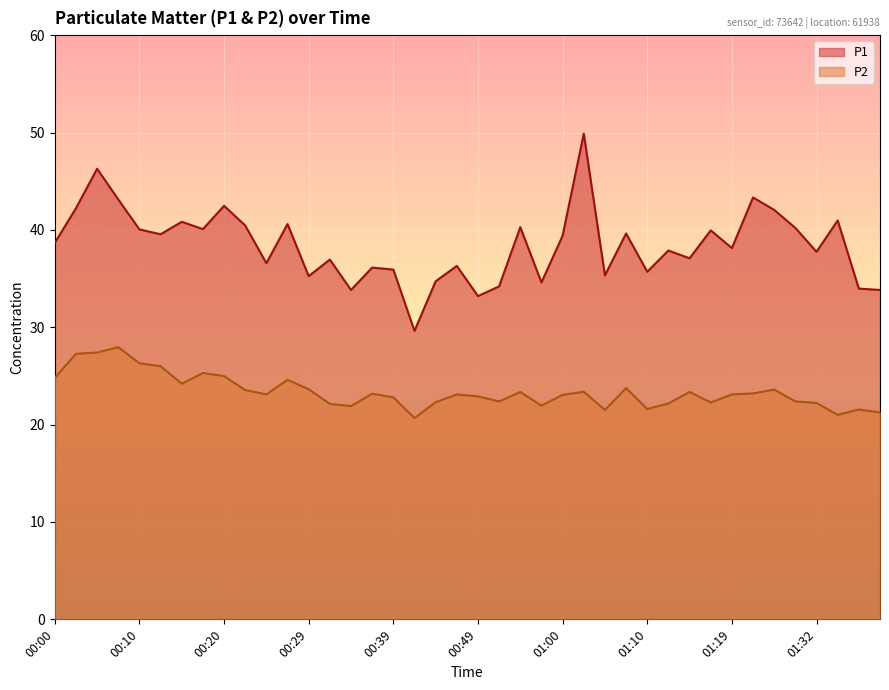

The value of P2 at 00:32 is 9.7. True or false?

False